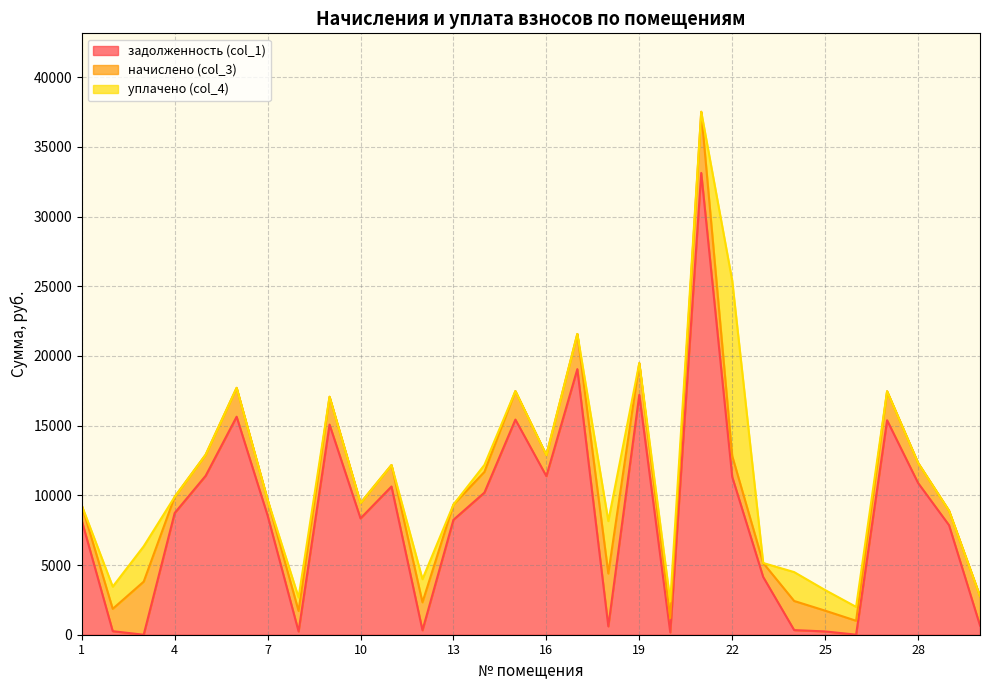

The задолженность (col_1) series shows 7972.5 at 5. True or false?

False